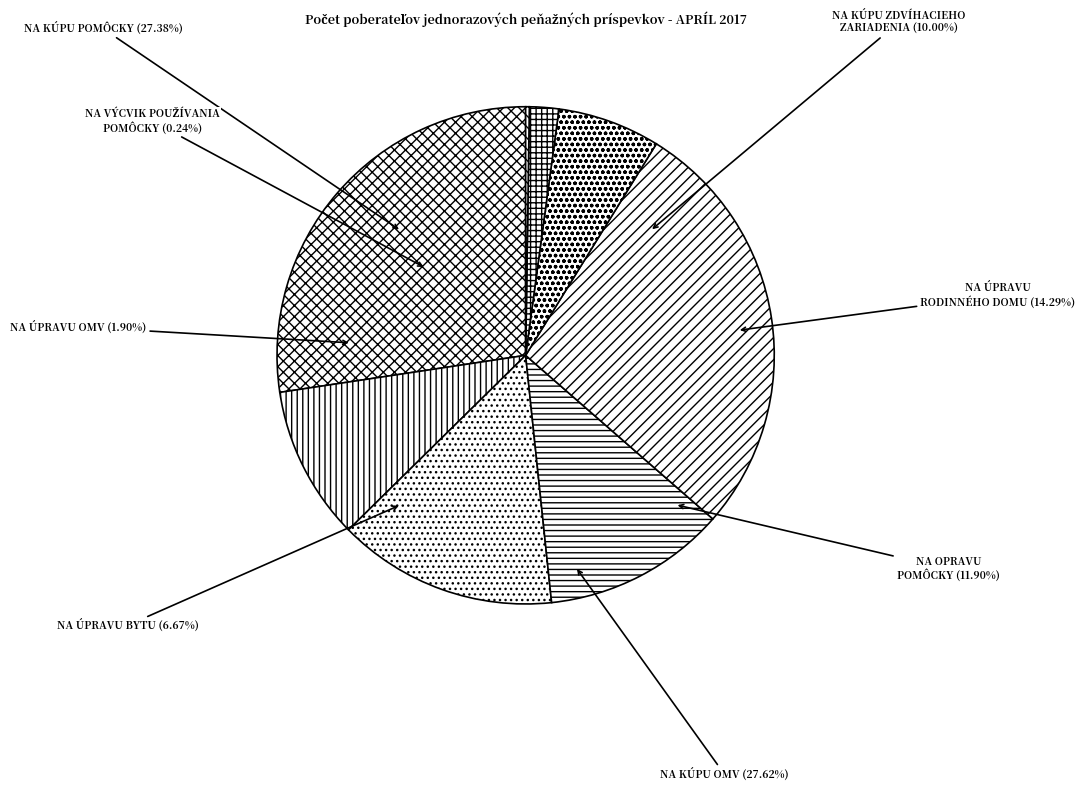

What percentage is the na úpravu OMV slice, to the nearest percent?

2%